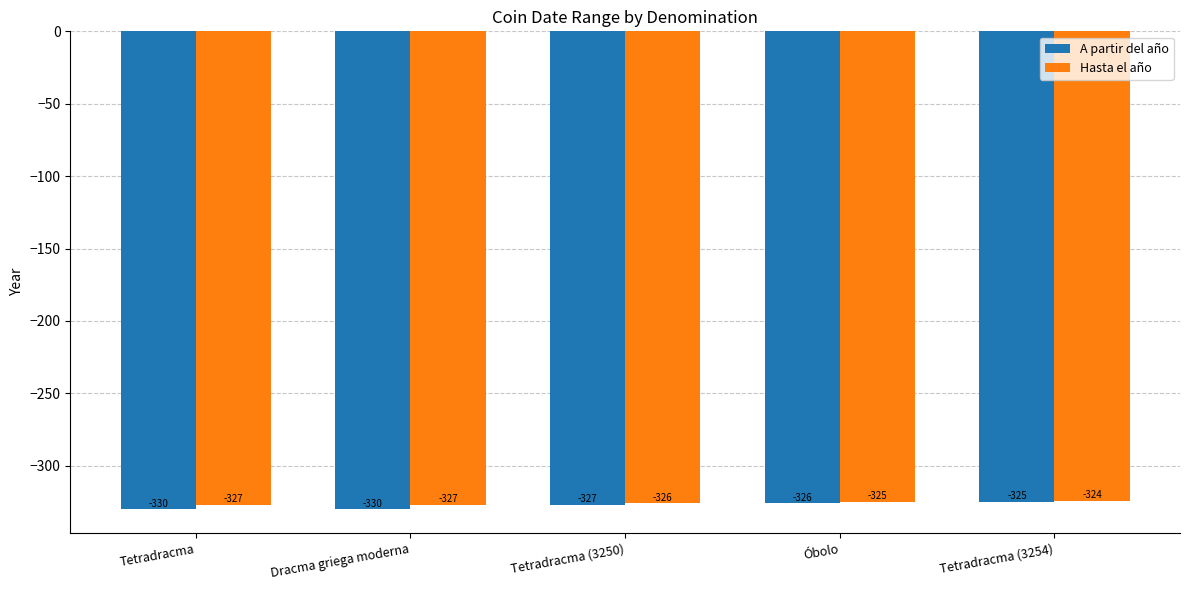

Reading left to right, what are all the values shown in this chart?

A partir del año: -330	-330	-327	-326	-325
Hasta el año: -327	-327	-326	-325	-324